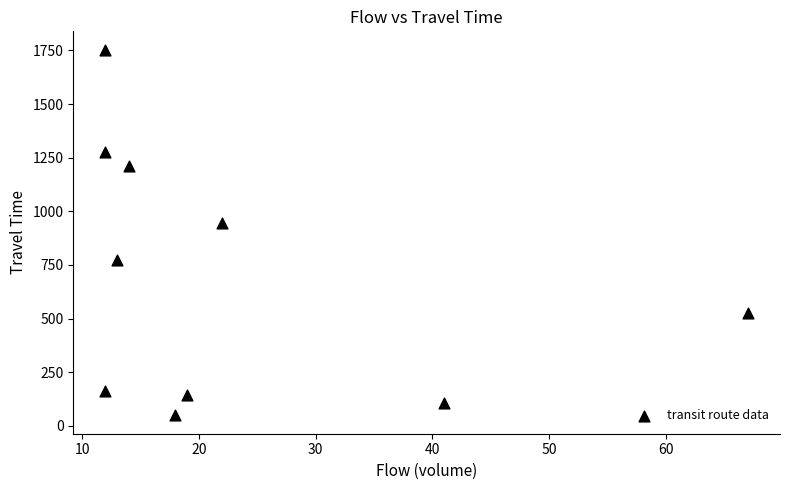

What is the range of Y values (max minus min)?

1706